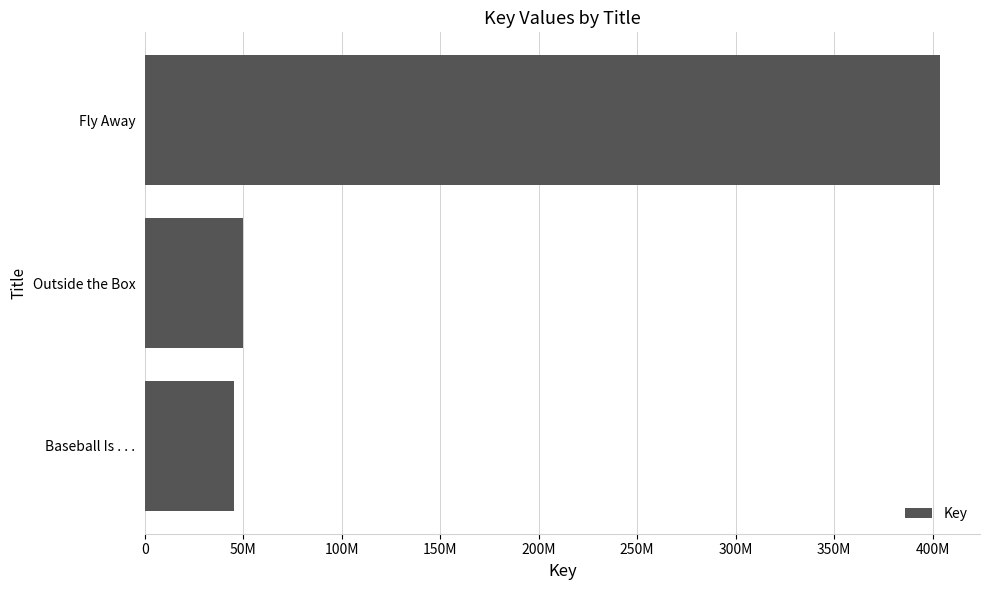

Does the chart contain any negative values?

No